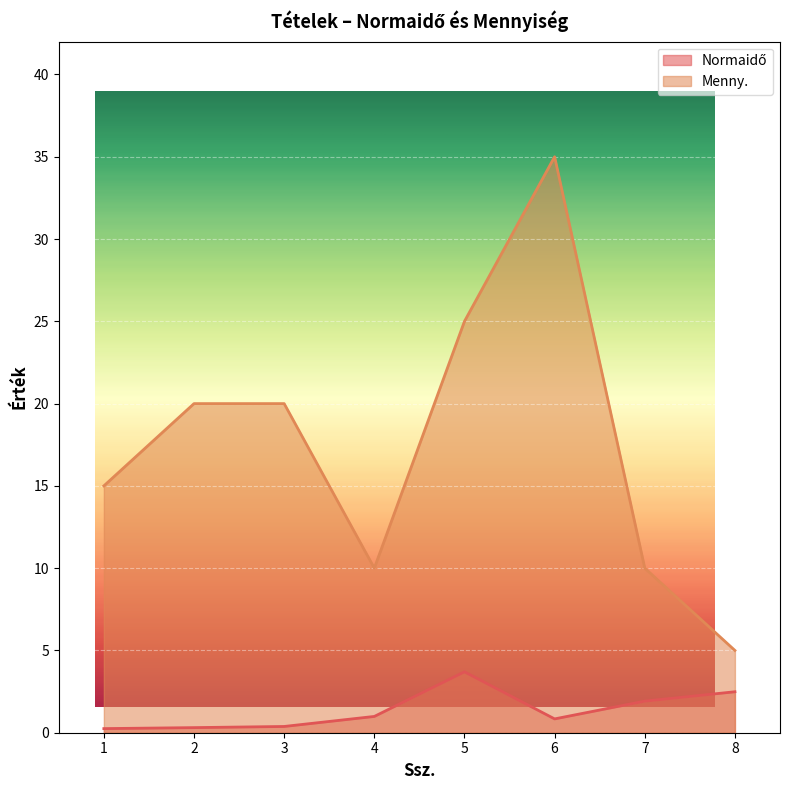

What is the difference between the second highest and minimum values in the Menny. series?

20.0